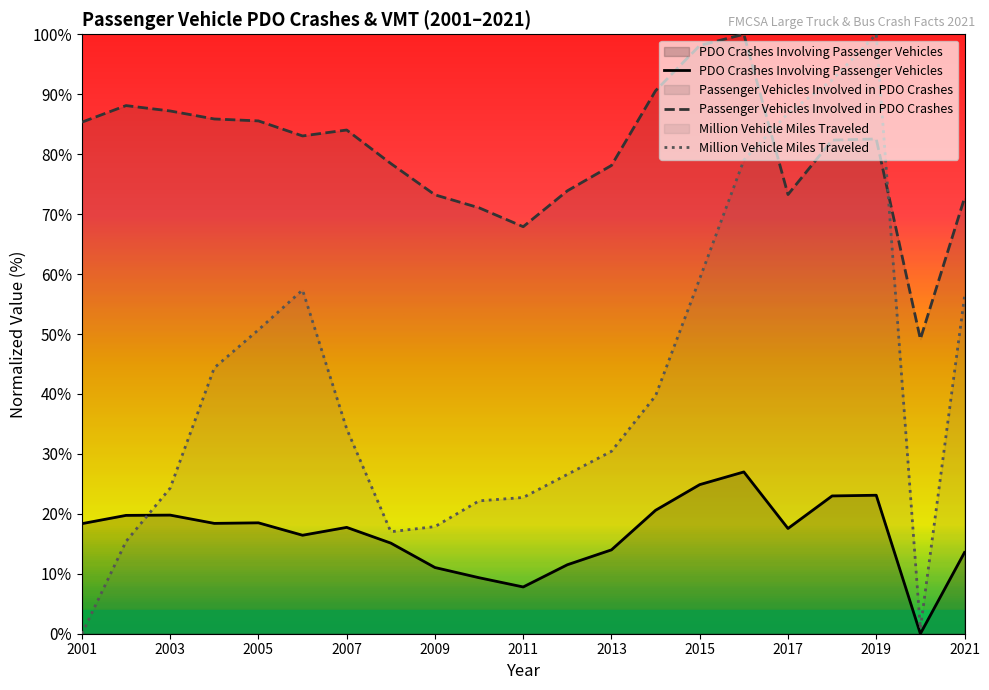

List the series in order of their overall mean, highest first.

Passenger Vehicles Involved in PDO Crashes, Million Vehicle Miles Traveled, PDO Crashes Involving Passenger Vehicles